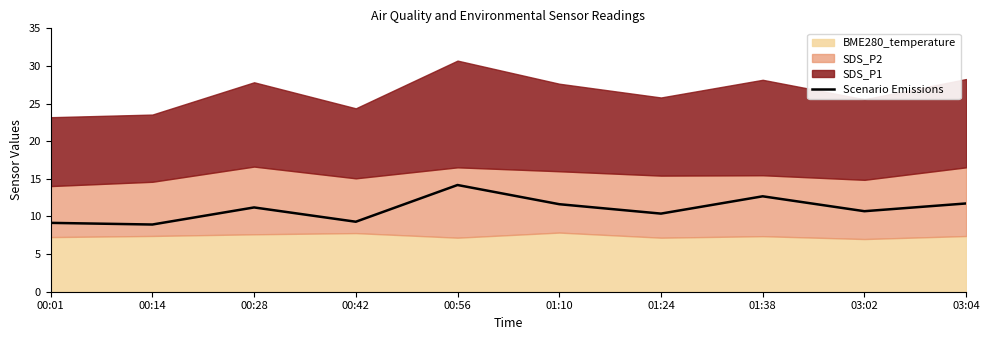

Reading left to right, what are all the values shown in this chart?

9.2	8.9	11.2	9.3	14.2	11.6	10.4	12.7	10.7	11.7